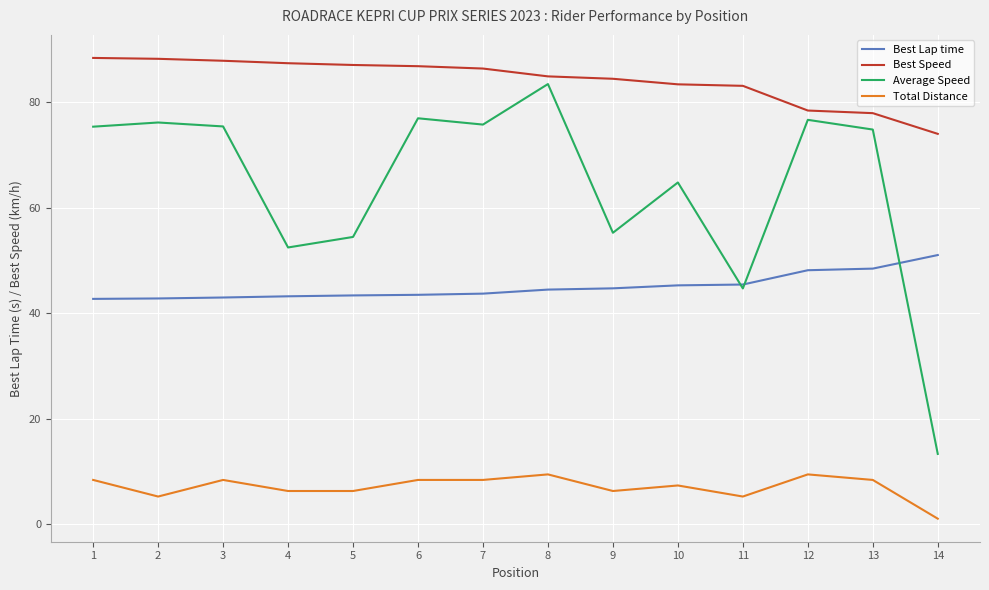

Rank the series at 3 from highest to lowest value.

Best Speed, Average Speed, Best Lap time, Total Distance